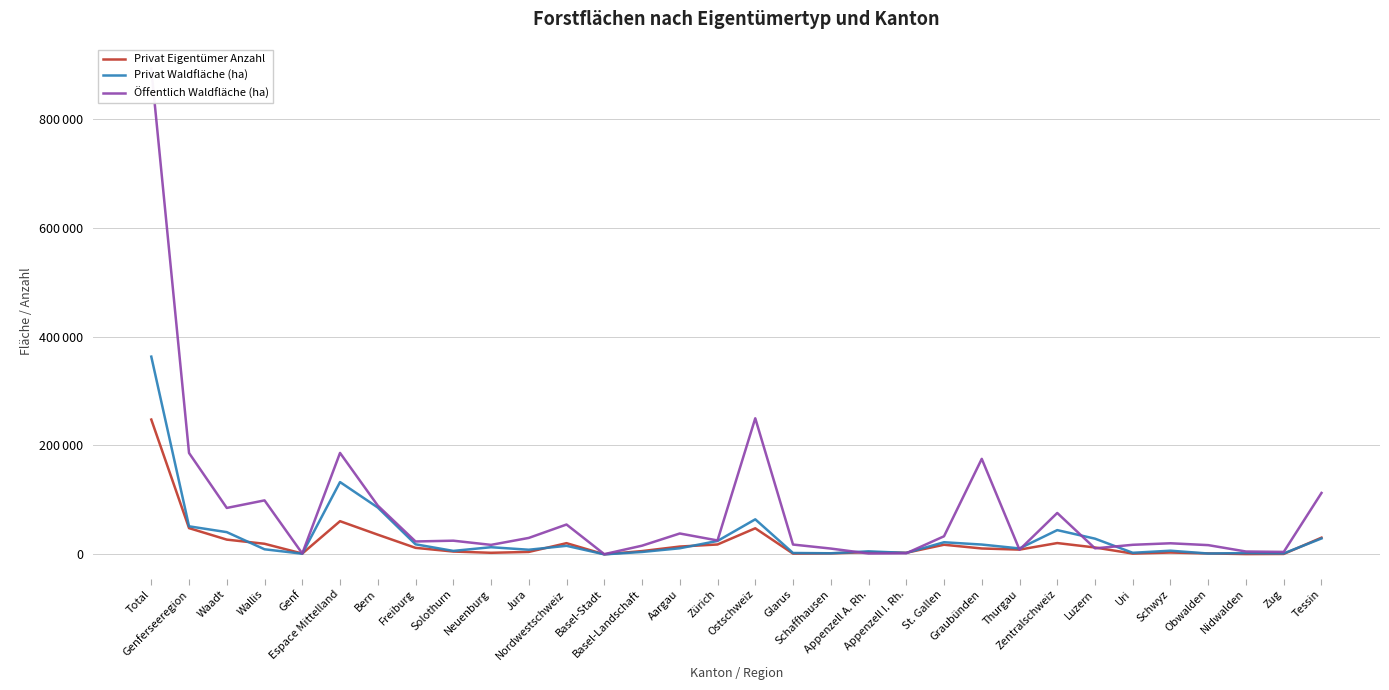

How many lines are shown in the chart?

3